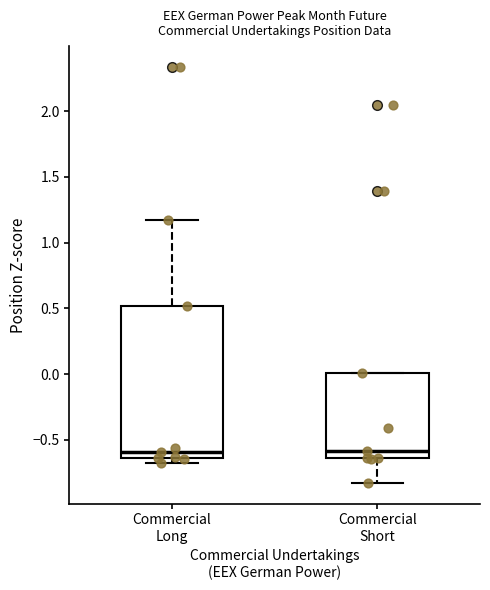

Which box is the tallest, from its lower edge to its upper edge?

Commercial Long